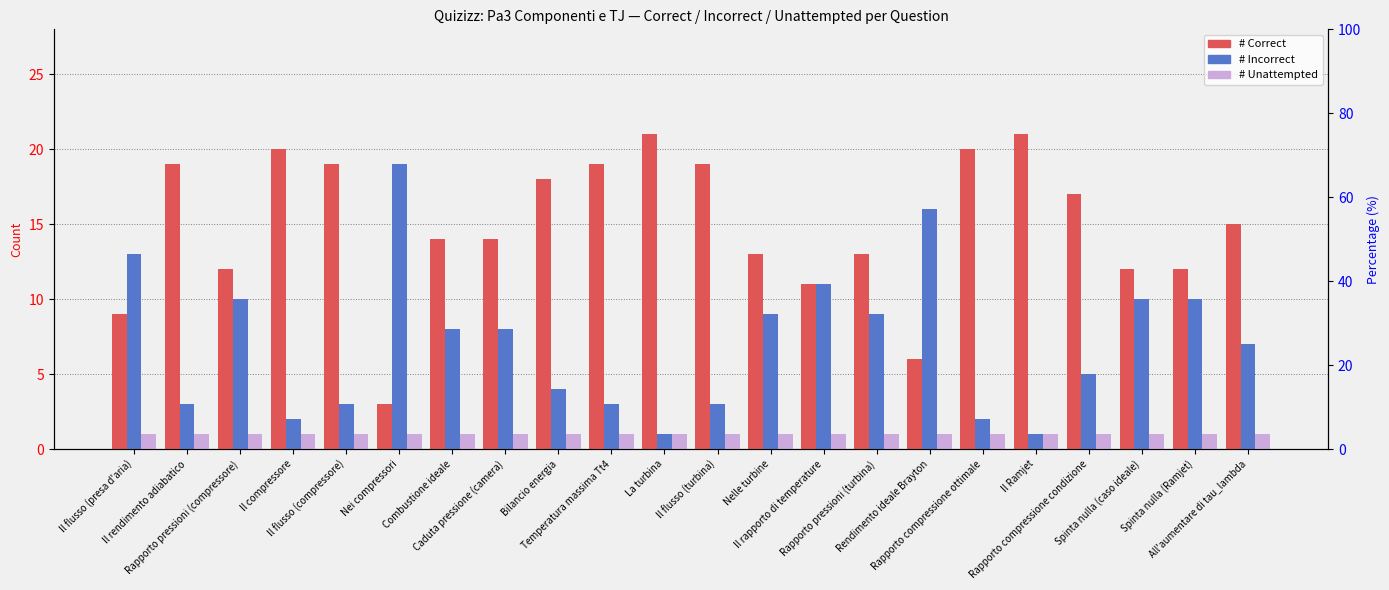

At Il Ramjet, list the series in order from largest to smallest.

# Correct, # Incorrect, # Unattempted